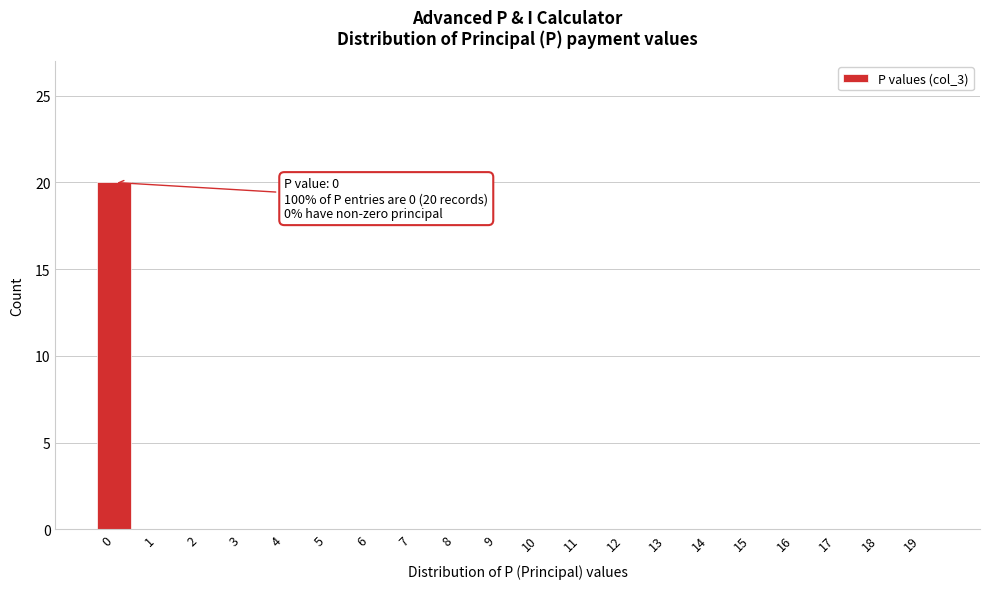

Reading left to right, extract all data points from this chart.

0=20	1=0	2=0	3=0	4=0	5=0	6=0	7=0	8=0	9=0	10=0	11=0	12=0	13=0	14=0	15=0	16=0	17=0	18=0	19=0